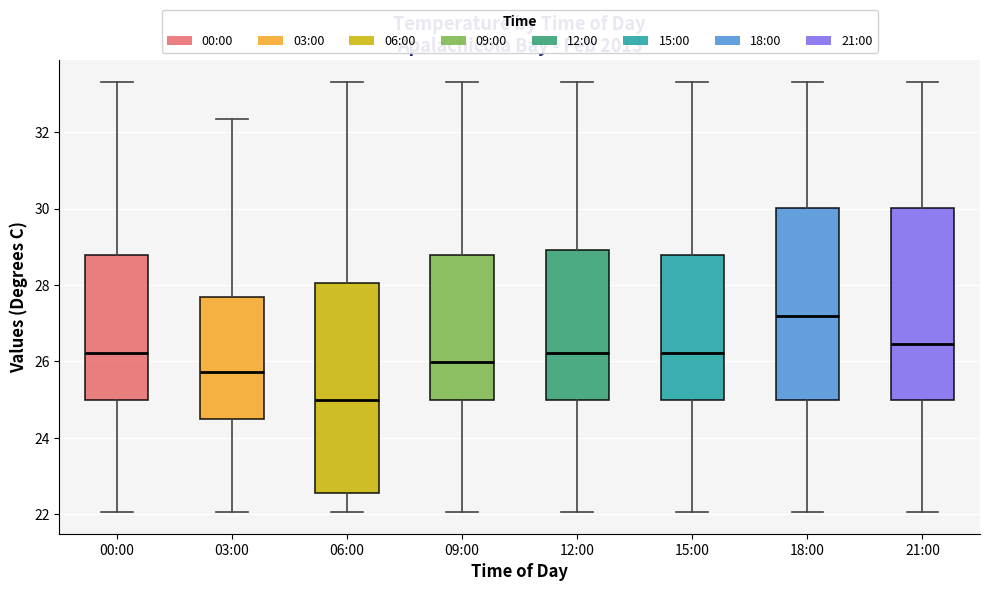

Where is the upper edge of the box for 03:00 on the y-axis? The values are not printed on the chart, so give them approximately, as read against the axis.

27.6